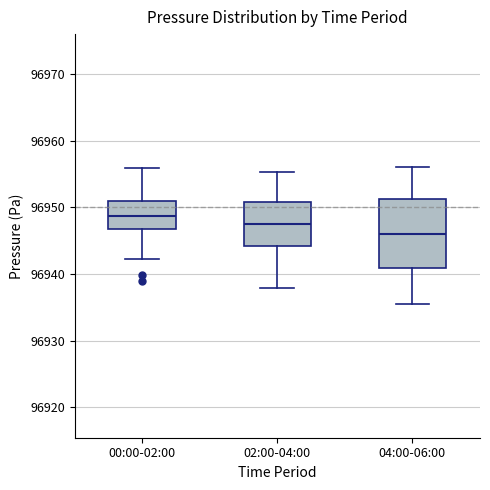

Reading left to right, read every box against the y-axis: the position of its median line, the range the box covers, and the ends of its whiskers. The values are not printed on the chart, so give them approximately, as read against the axis.

00:00-02:00: median 96949, box 96947 to 96951, whiskers 96942 to 96956
02:00-04:00: median 96948, box 96944 to 96951, whiskers 96938 to 96955
04:00-06:00: median 96946, box 96941 to 96951, whiskers 96935 to 96956